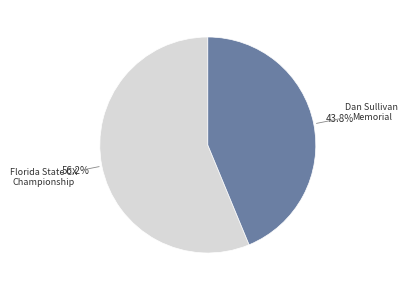

Count the number of slices in the pie.

2